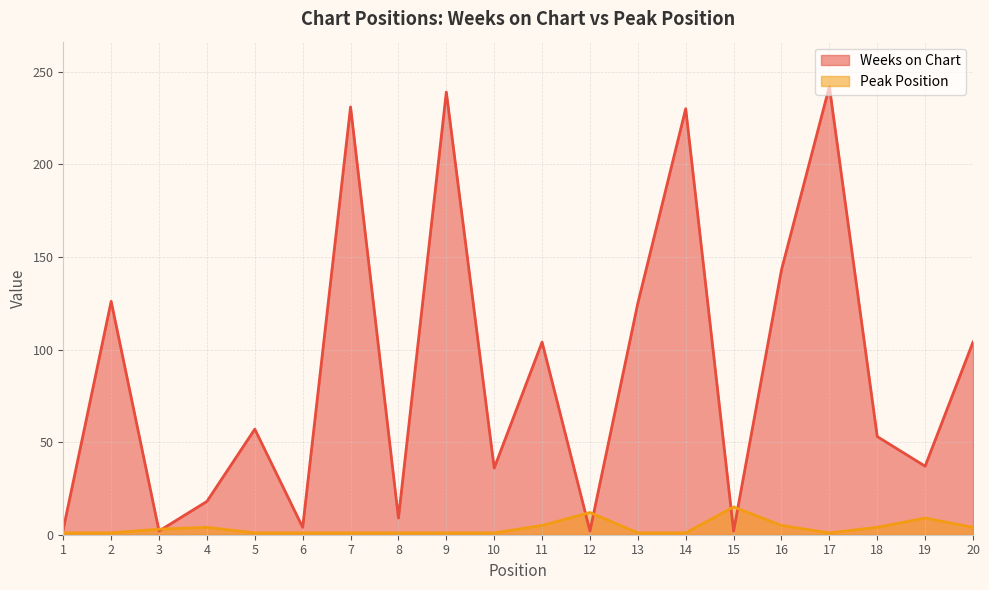

How many series are shown in this chart?

2